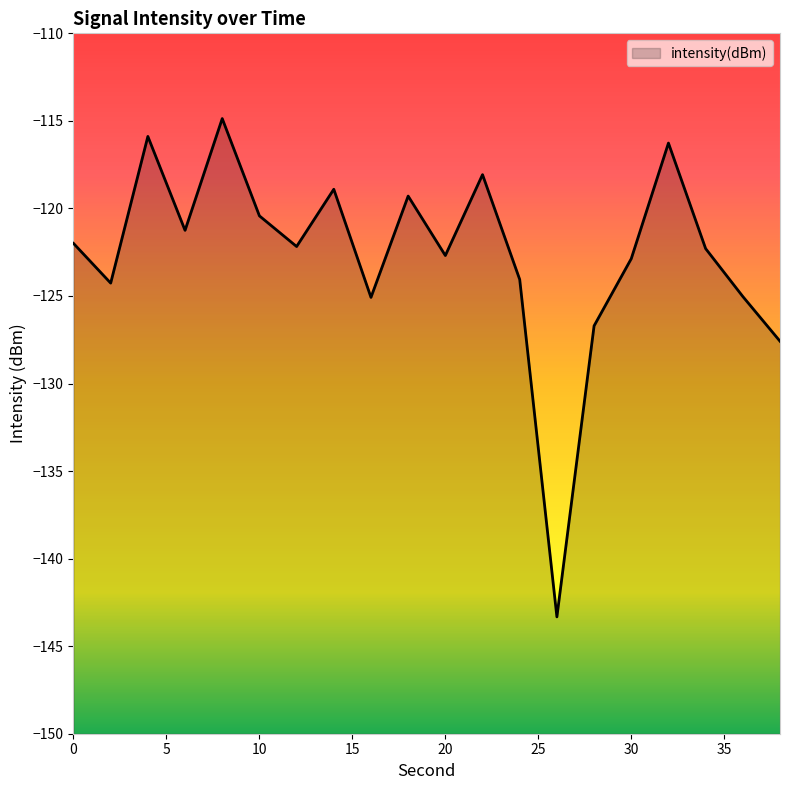

What is the difference between the values at 24 and 26?

19.3